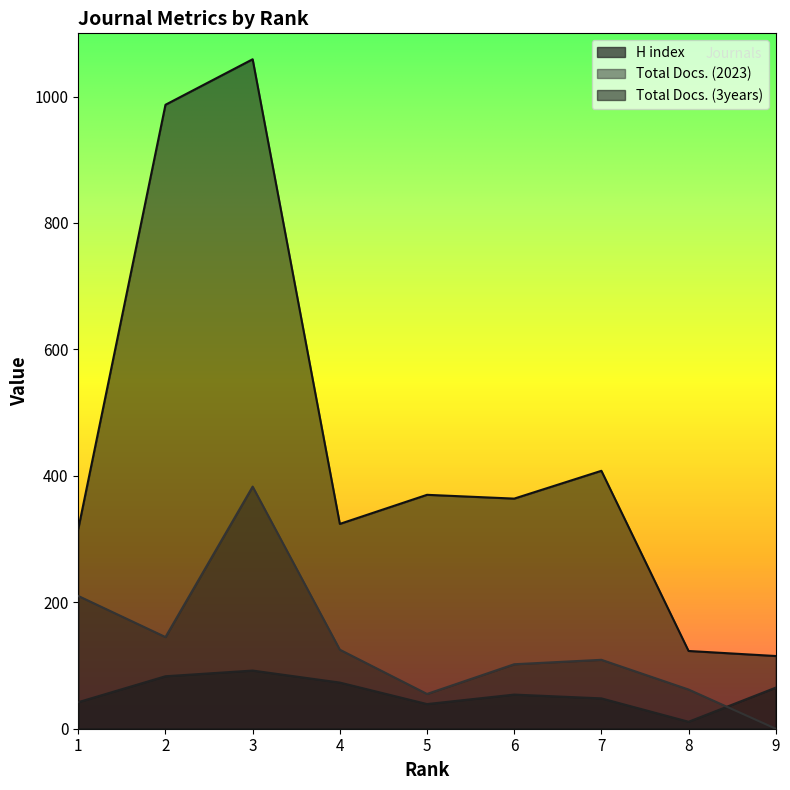

List the labels in order of Total Docs. (2023) value, smallest first.

9, 5, 8, 6, 7, 4, 2, 1, 3